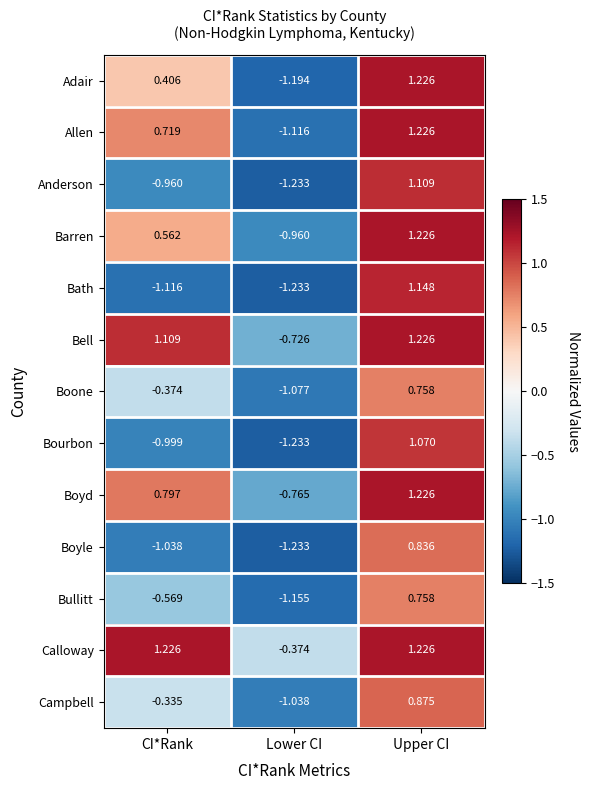

Where is Bell nearest to the value 0?

Lower CI